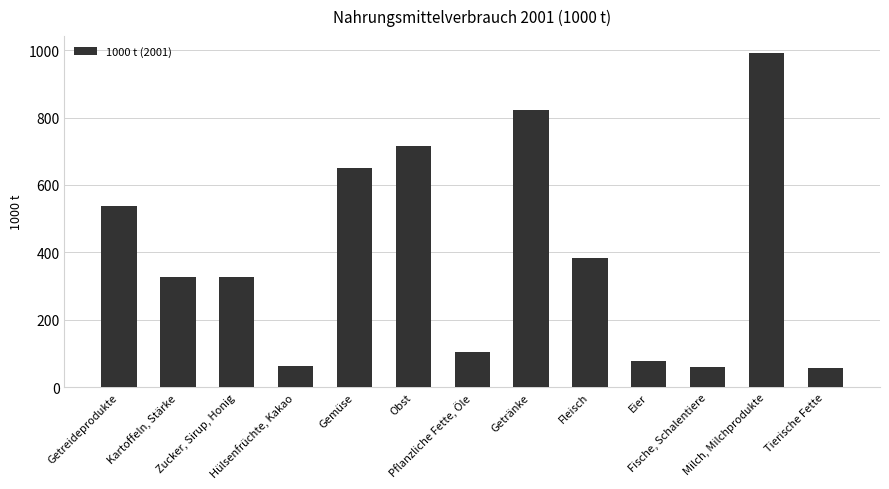

Are the bars horizontal?

No